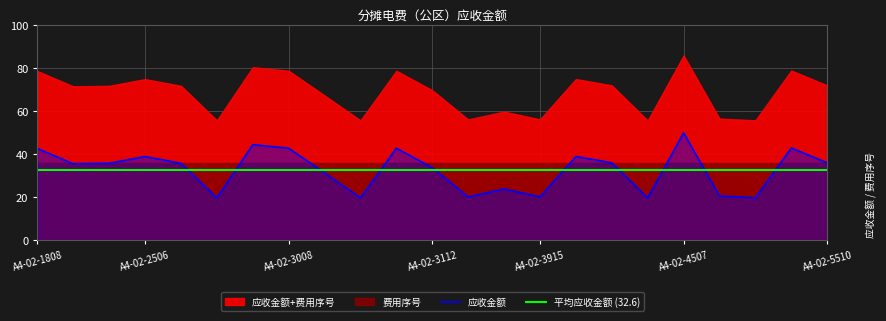

What is the sum of all values?

749.5